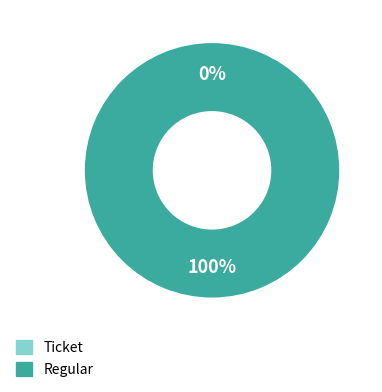

Which category has the smallest portion of the pie?

Ticket